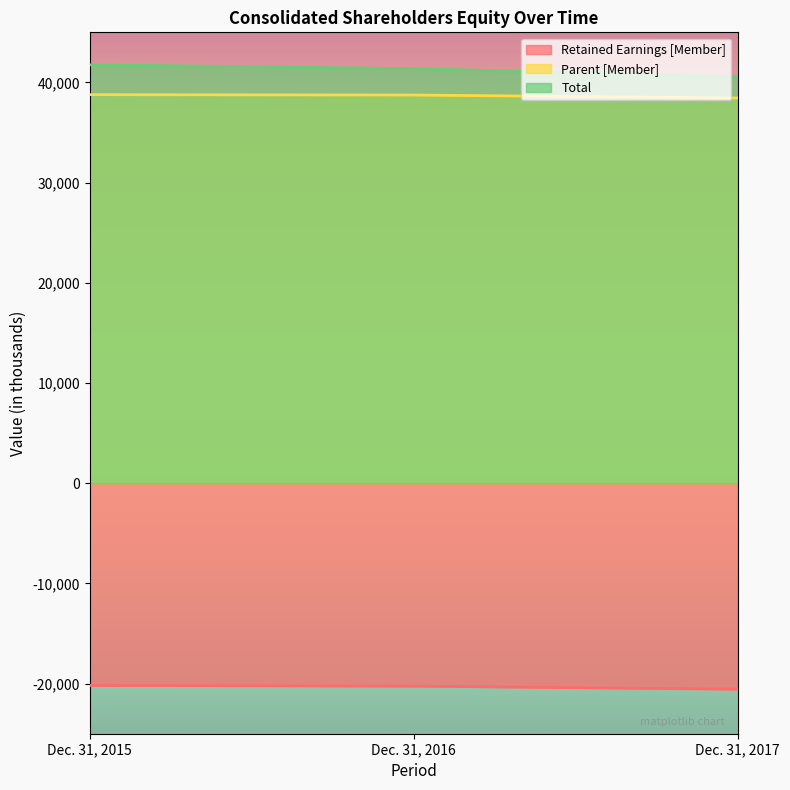

Which category has the highest value in the Retained Earnings [Member] series?

Dec. 31, 2015